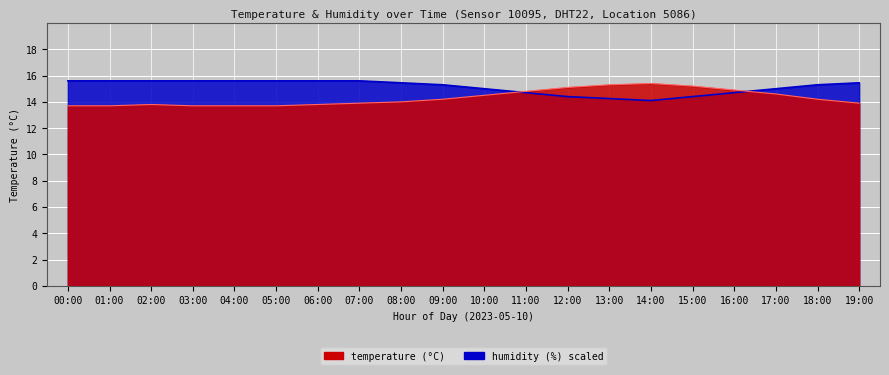

At 15:00, list the series in order from smallest to largest.

humidity, temperature